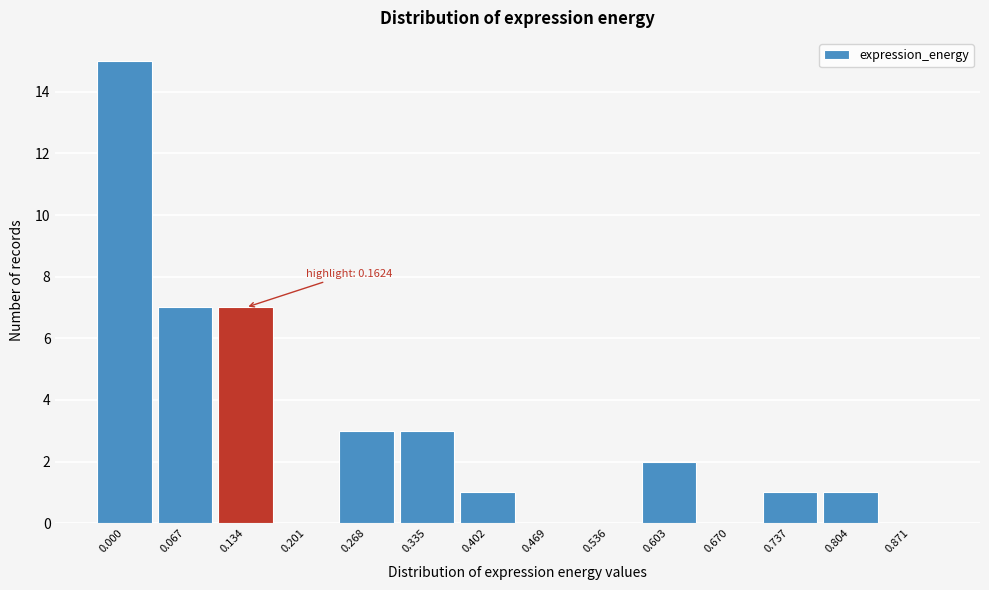

Between 0.469 and 0.067, which is larger?

0.067